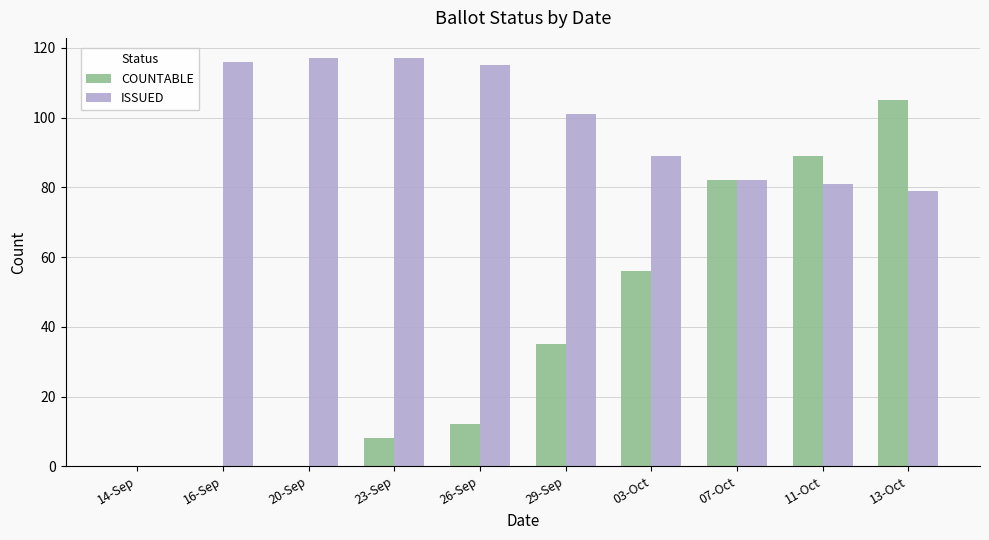

Is the value of COUNTABLE at 14-Sep greater than the value of ISSUED at 29-Sep?

No